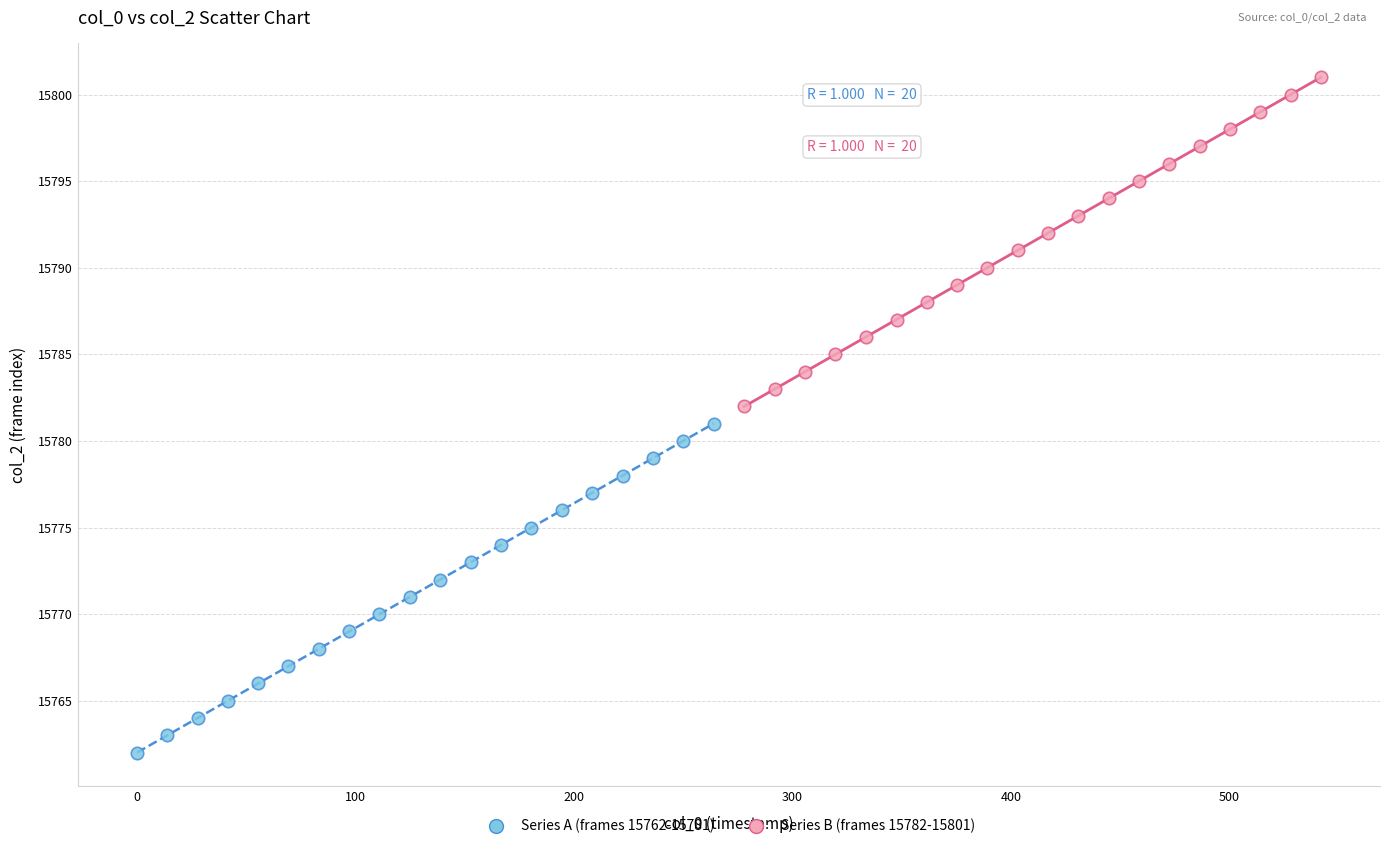

What are all the series names shown in the legend?

Series A (frames 15762-15781), Series B (frames 15782-15801)